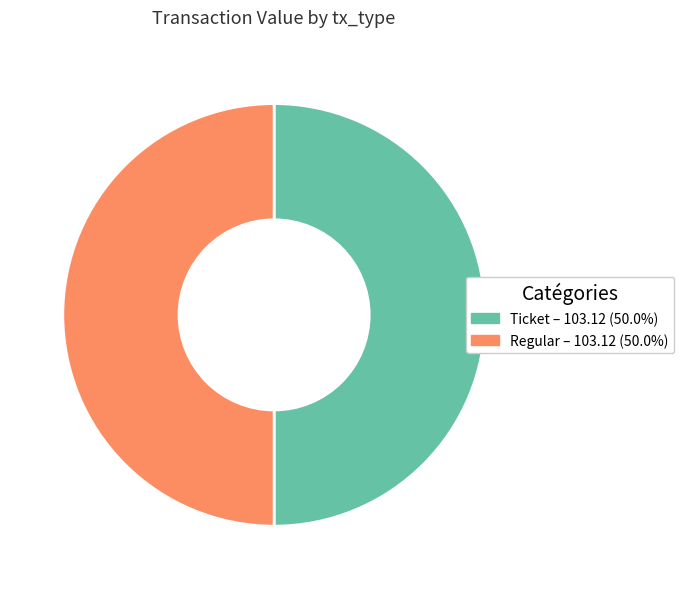

Approximately how many times larger is the value at Regular compared to Ticket?

1.0